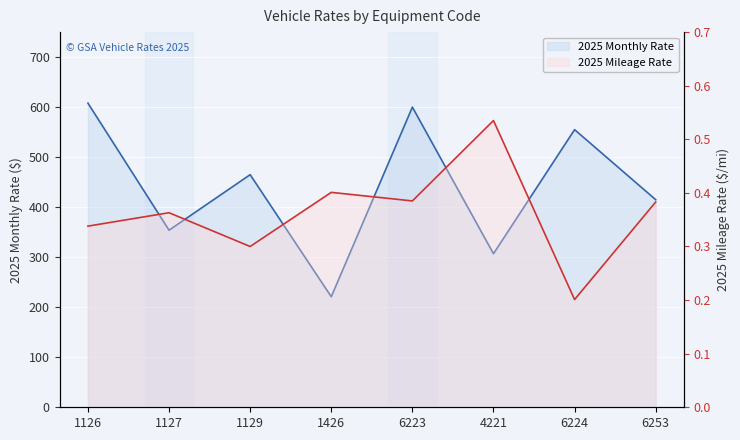

Which series has the largest total across all categories?

2025 Monthly Rate